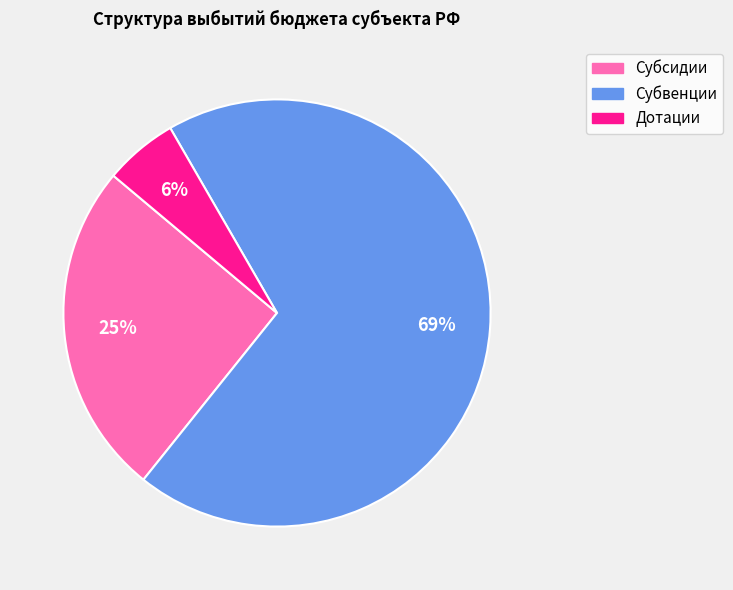

To the nearest percent, what is the average slice percentage?

33%